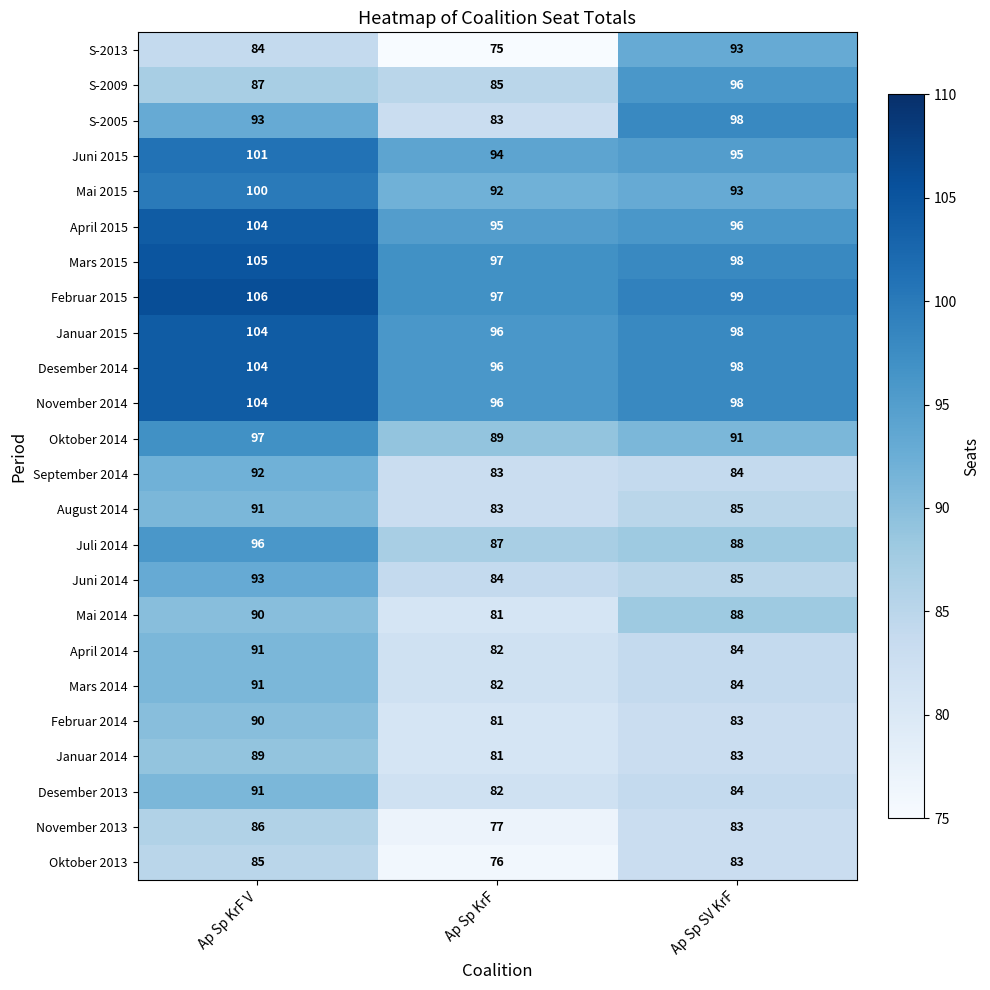

What is the difference between the maximum and minimum values in the Juli 2014 series?

9